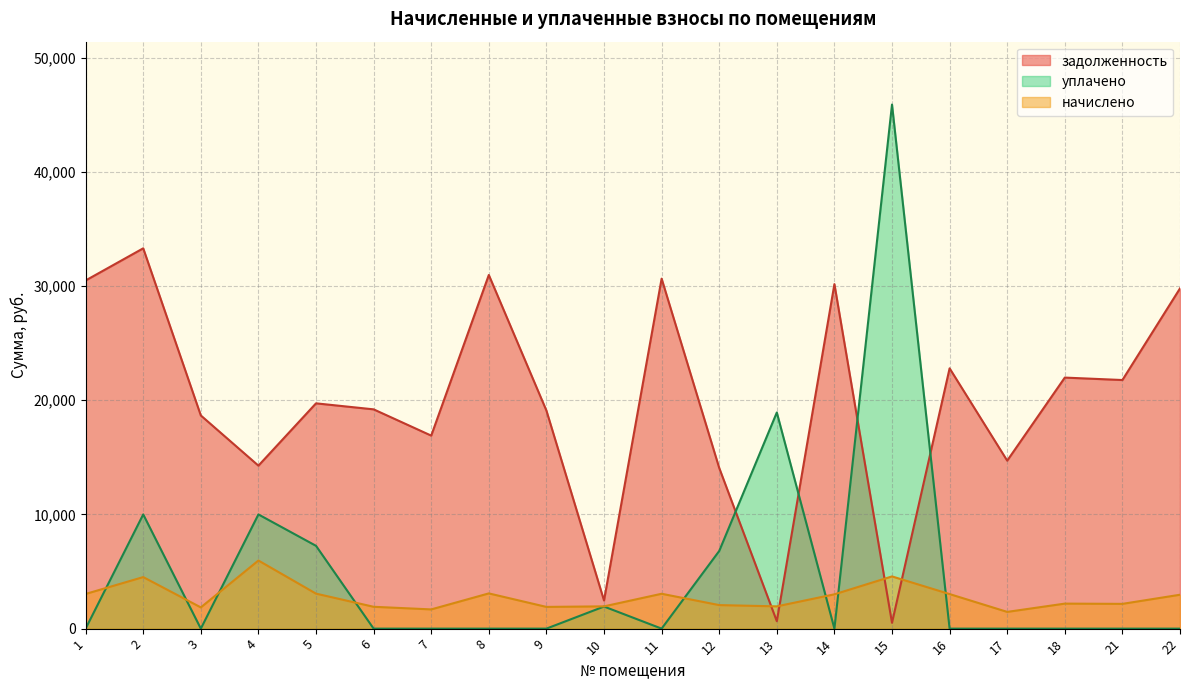

Is it true that уплачено equals 18925.0 at 13?

True